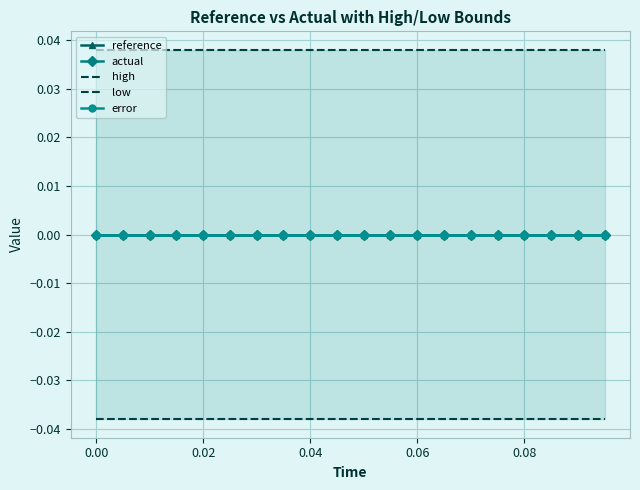

Which series has the largest total across all categories?

high